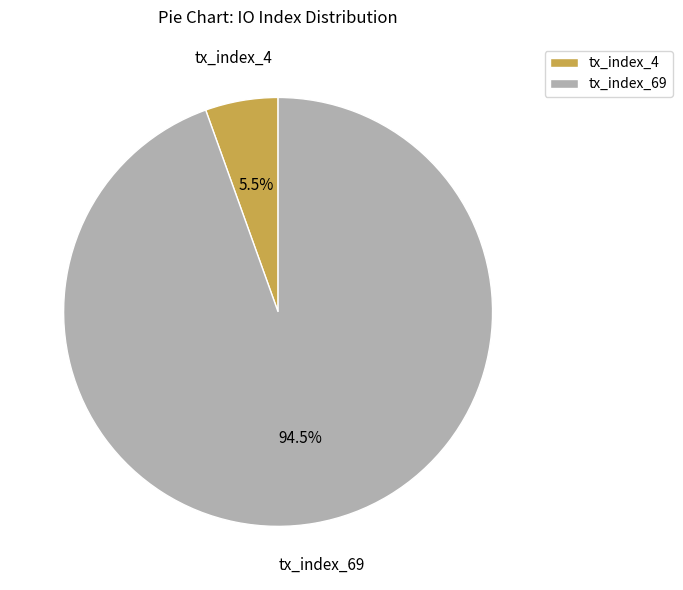

Which category has the smallest portion of the pie?

tx_index_4